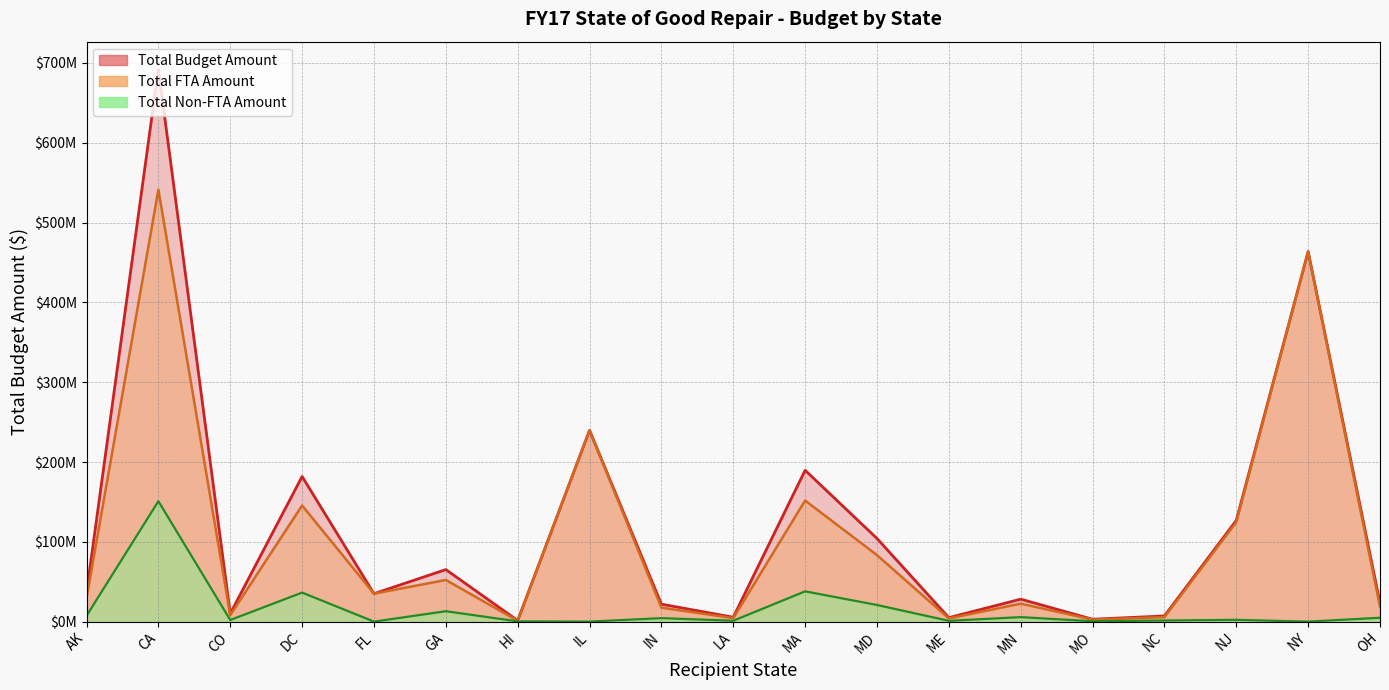

List the series in order of their peak value, highest first.

Total Budget Amount, Total FTA Amount, Total Non-FTA Amount